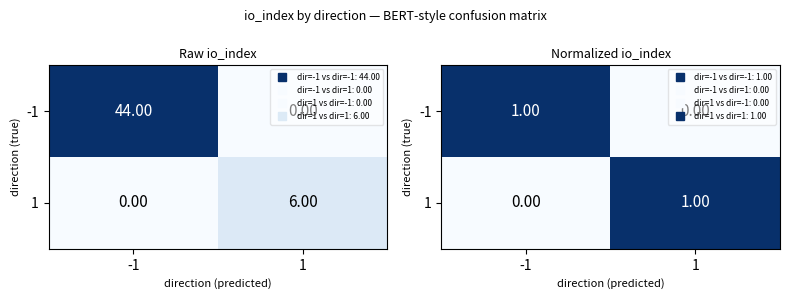

Which category has the highest value in the -1 series?

-1